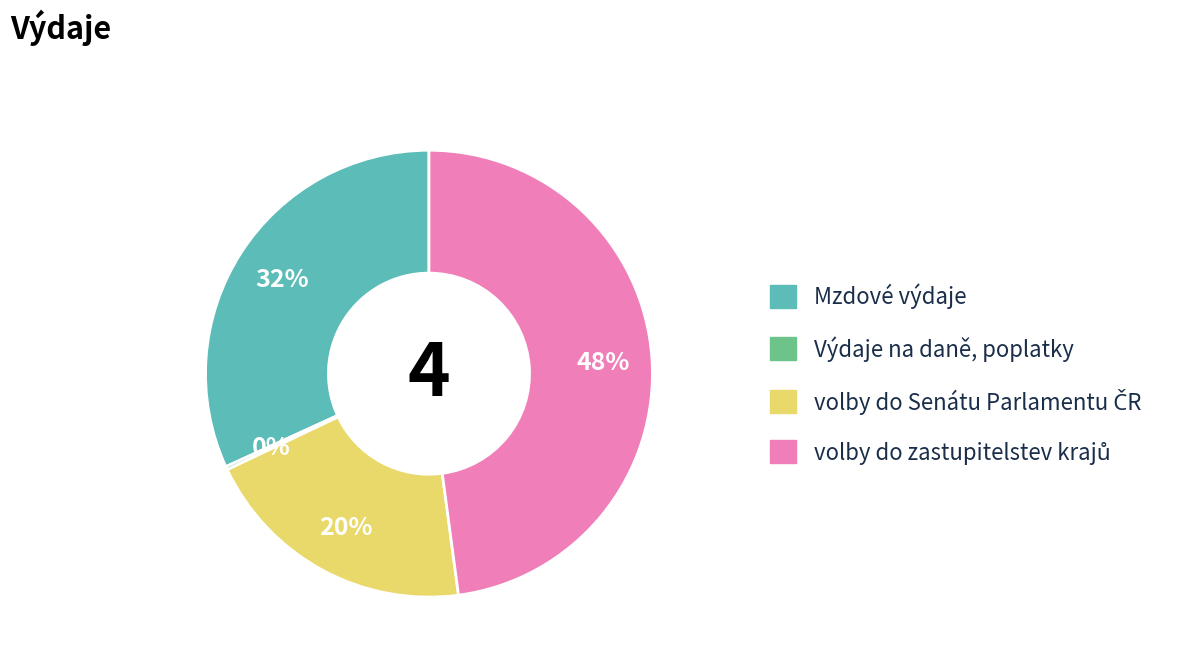

Is it true that Mzdové výdaje is 43% of the pie?

False